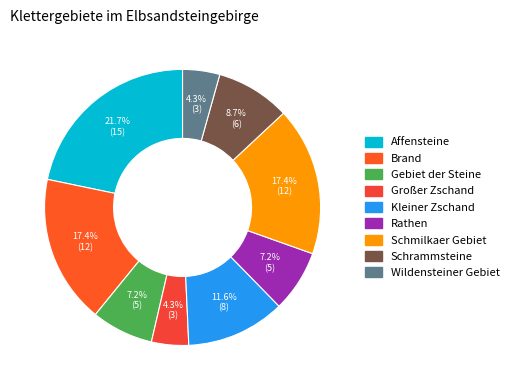

Does any single category account for the majority?

No